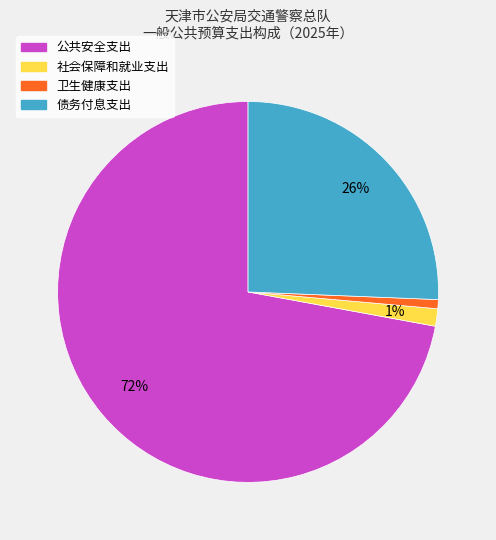

To the nearest percent, what percentage of the pie is 公共安全支出?

72%